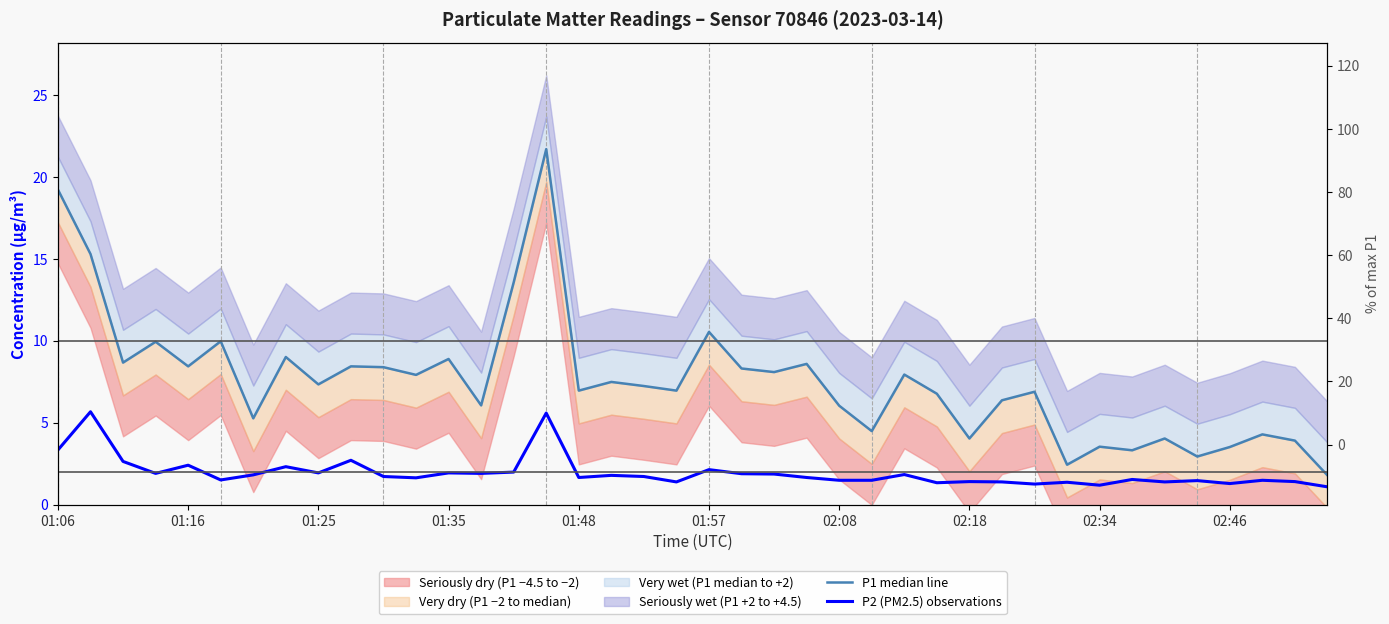

Which series has the largest total across all categories?

P1 median line